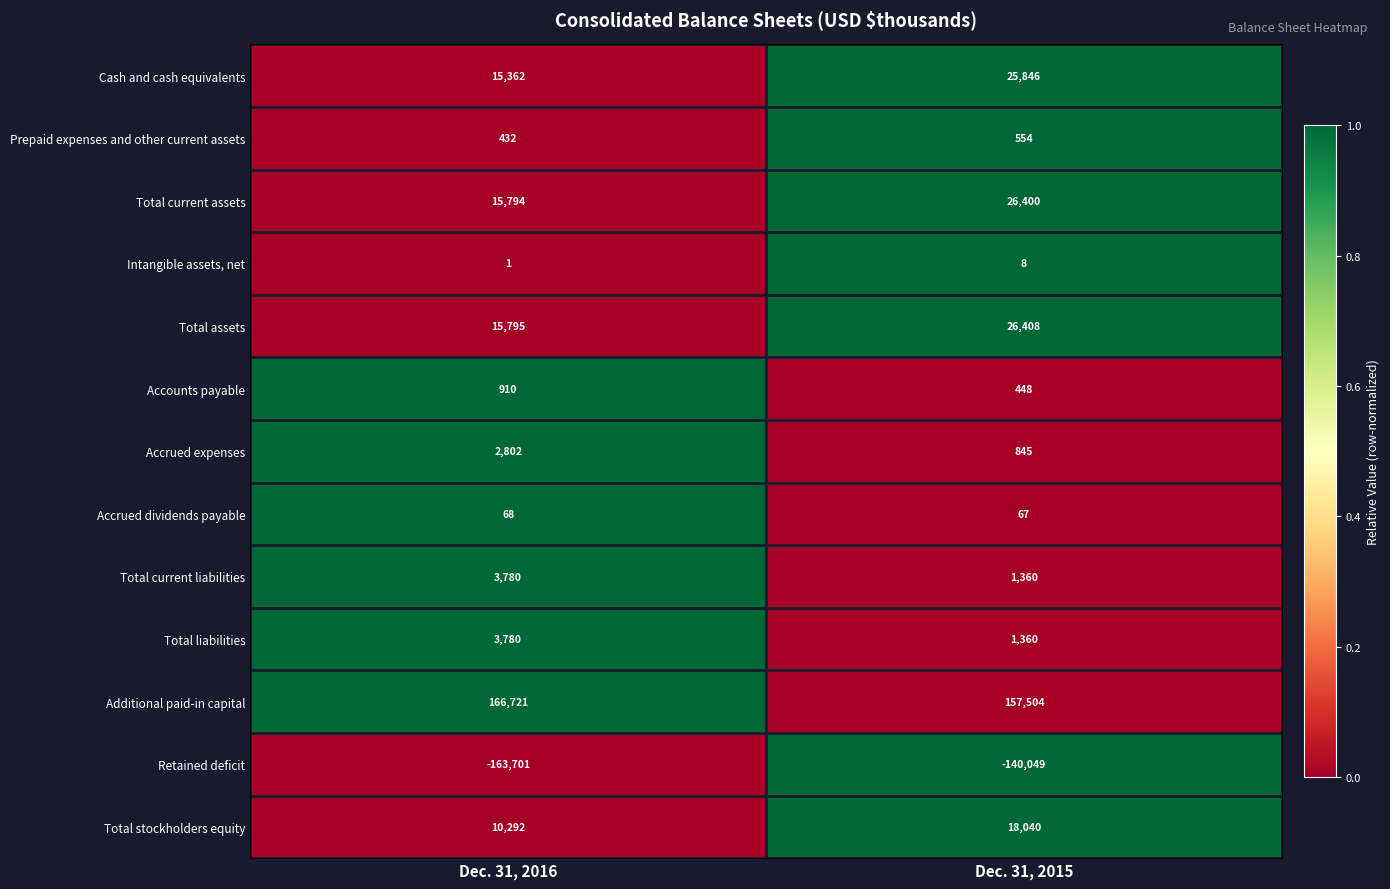

What is the total value across all series at Dec. 31, 2015?

118791